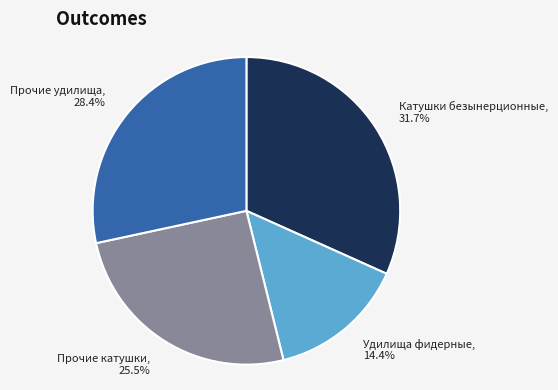

Which slice is the largest?

Катушки безынерционные, 31.7%